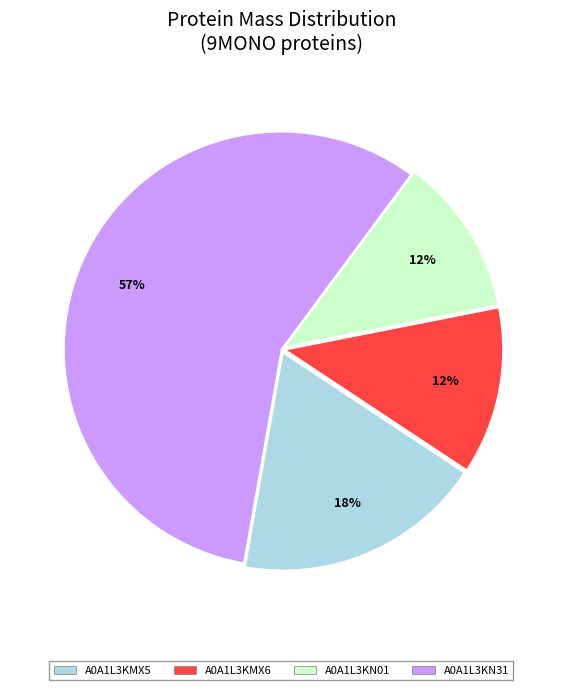

Which has a higher value, A0A1L3KMX6 or A0A1L3KMX5?

A0A1L3KMX5